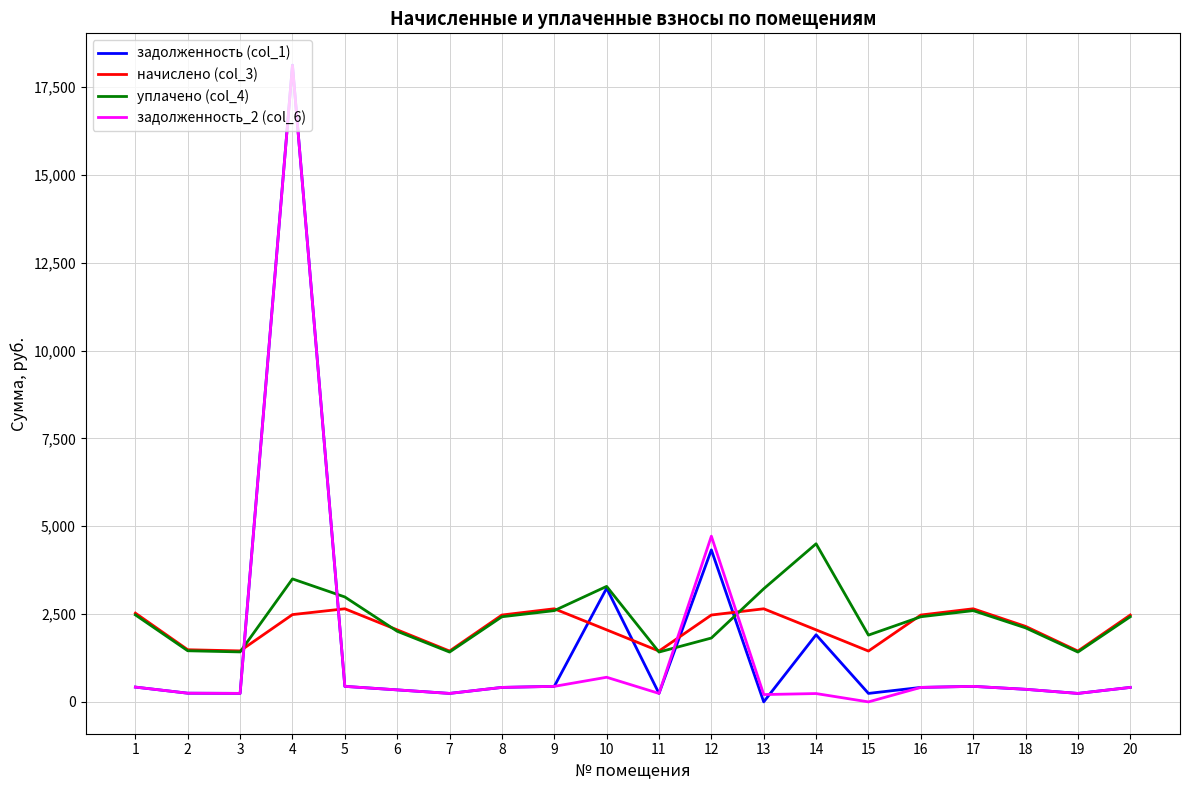

At how many categories does at least one series exceed 12786?

1